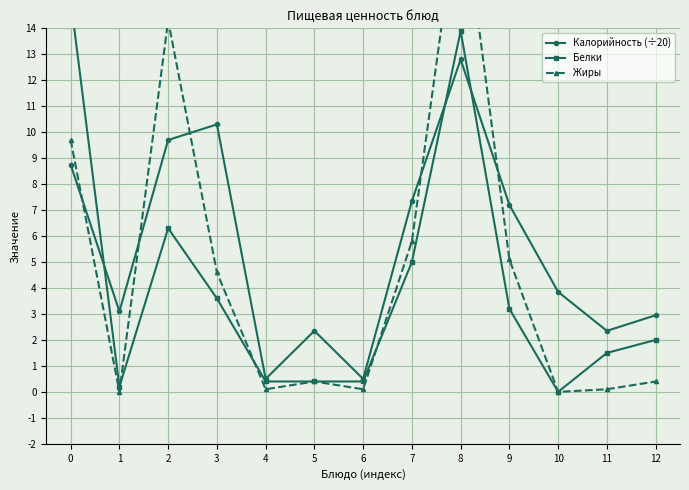

How many values in Белки are above zero?

12